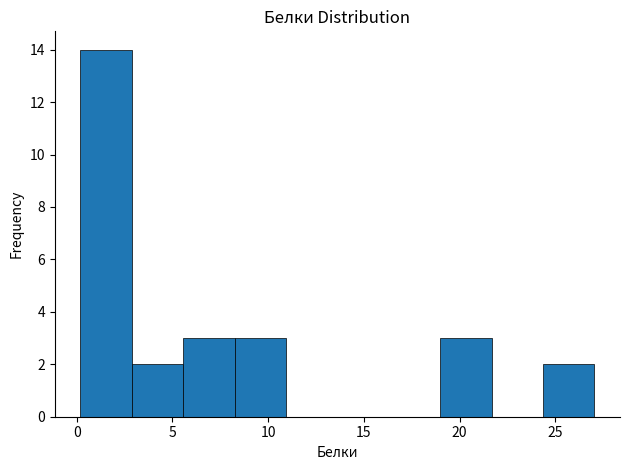

Over which range of the x-axis is the bar tallest?

0.0 to 3.0